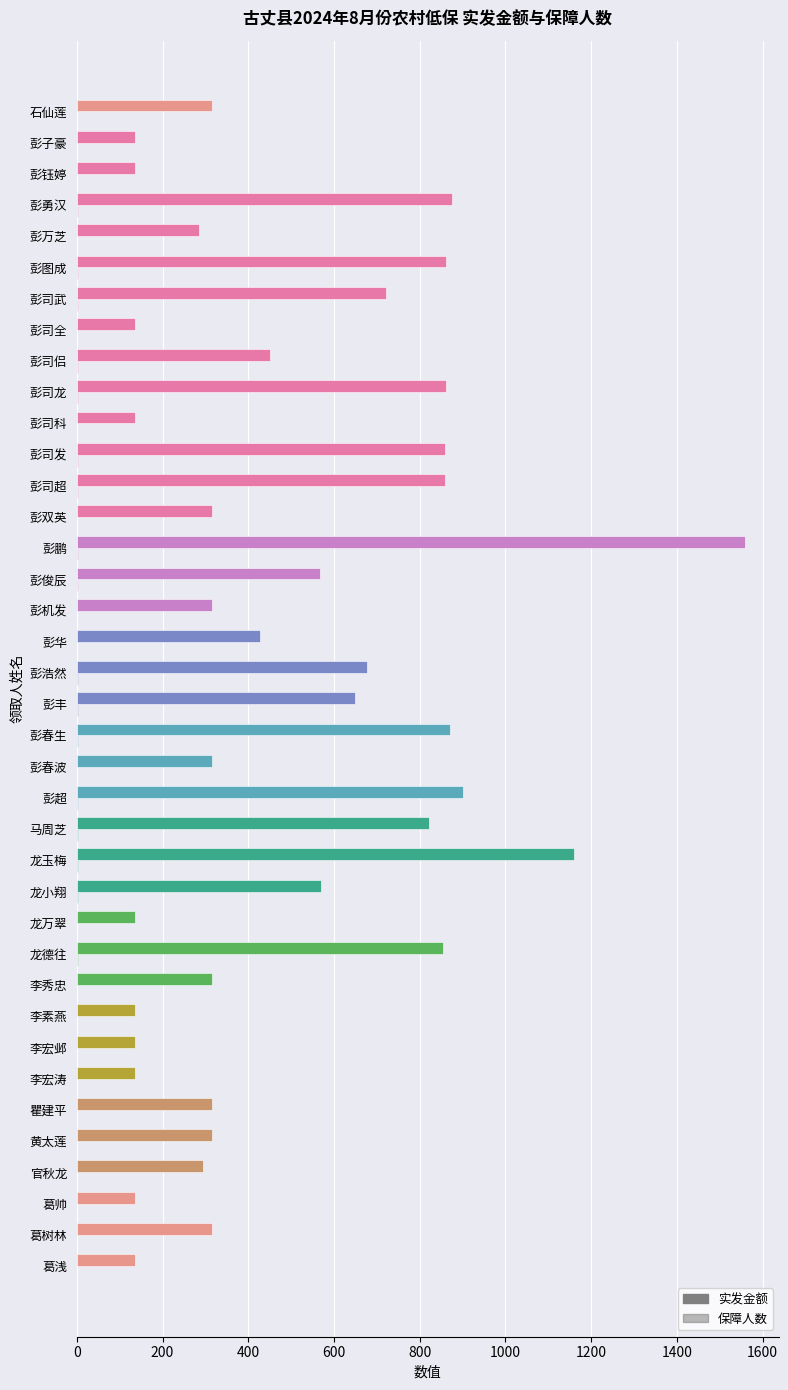

How many series are shown in this chart?

2